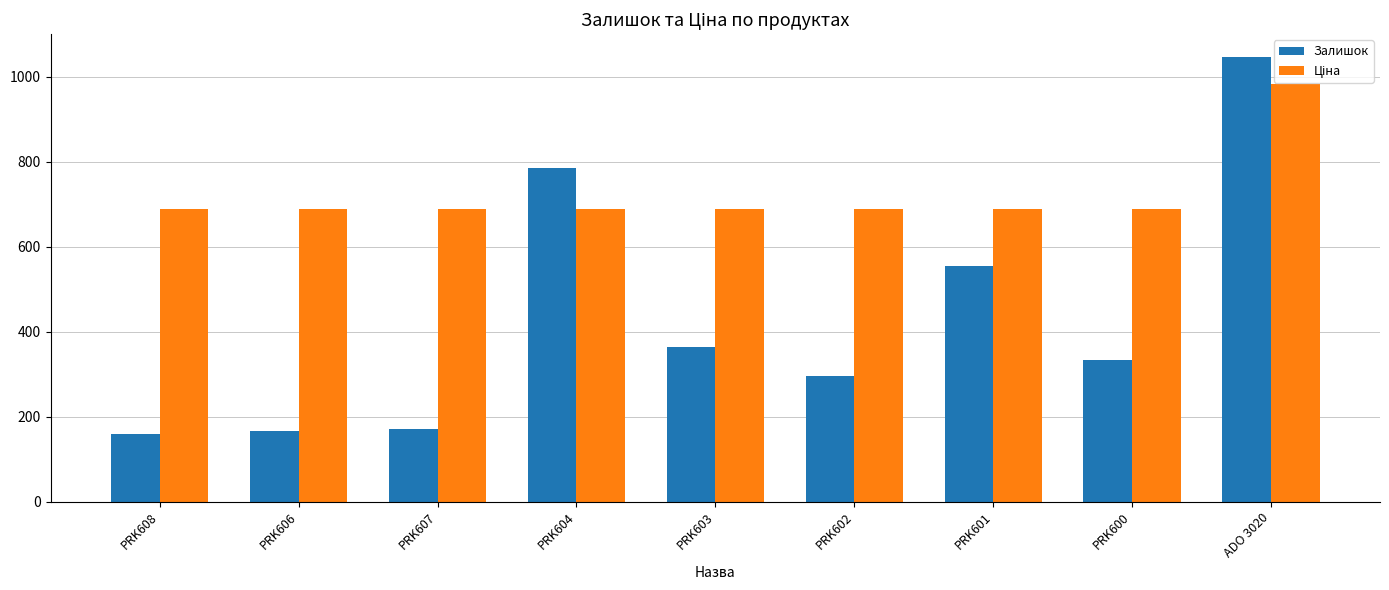

At which category is the sum across all series the highest?

ADO 3020